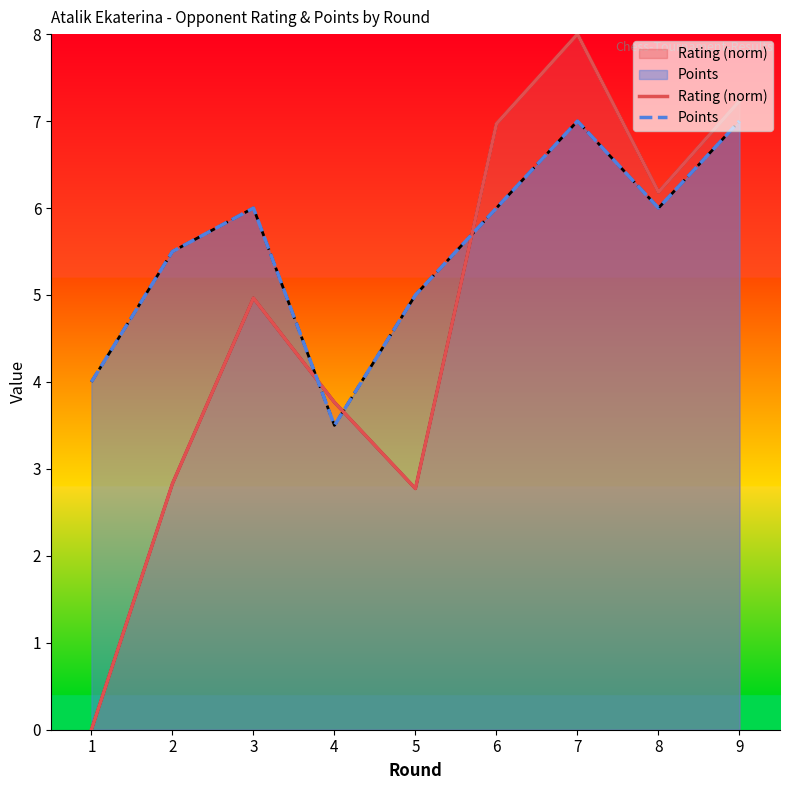

Reading left to right, list all the values displayed in this chart.

Rating (norm): 0.0	2.8	5.0	3.8	2.8	7.0	8.0	6.2	7.2
Points: 4.0	5.5	6.0	3.5	5.0	6.0	7.0	6.0	7.0